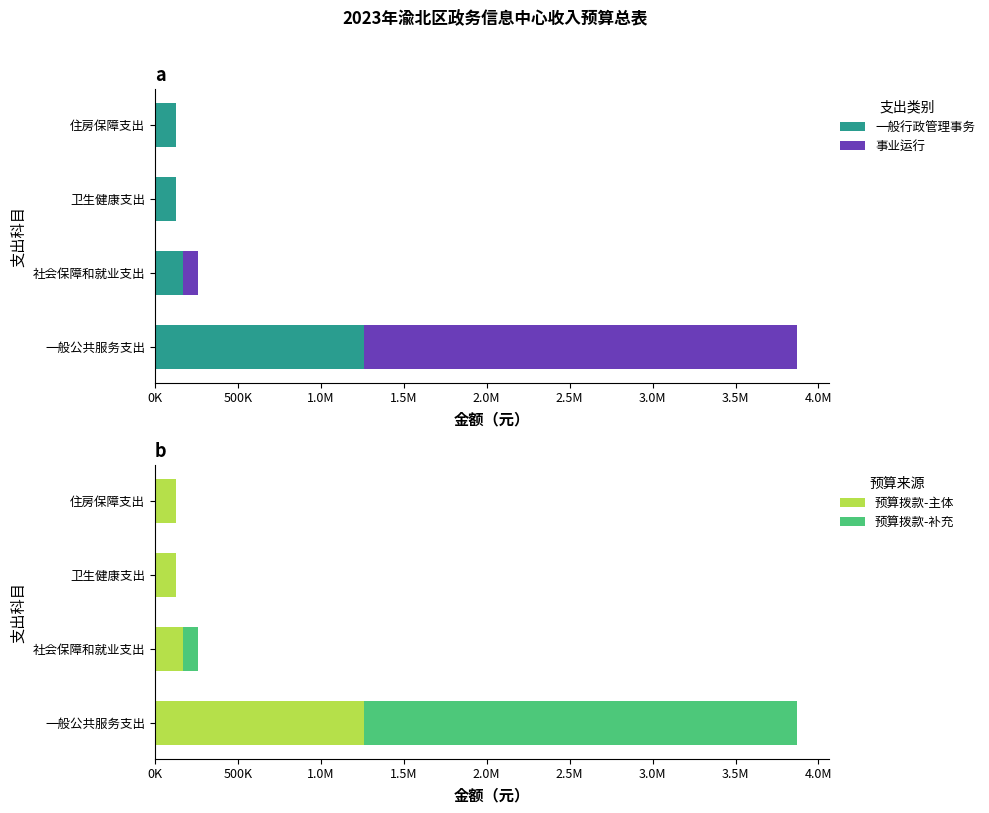

Which series has the largest range (max minus min)?

事业运行